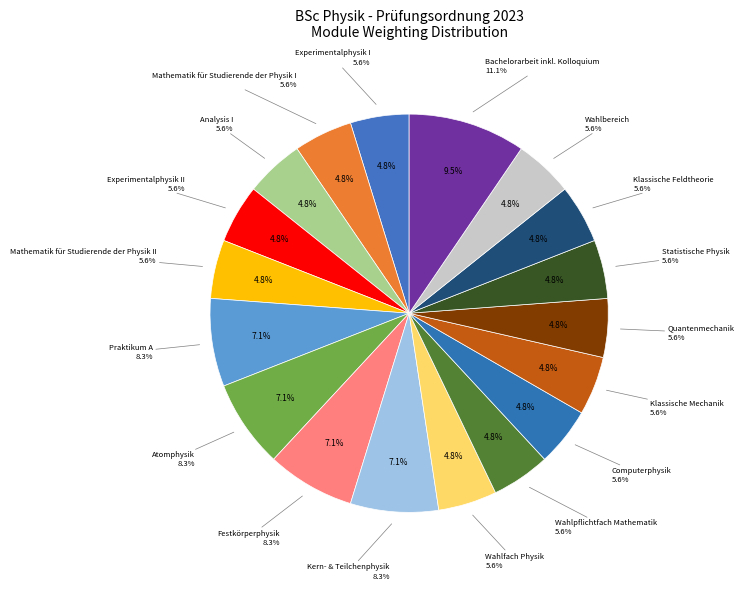

To the nearest percent, what percentage of the pie is Mathematik für Studierende der Physik II?

5%